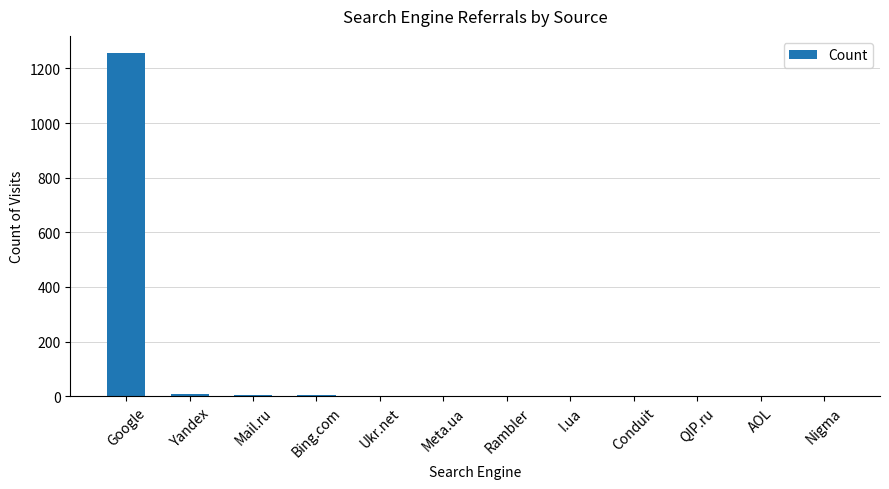

True or false: the data shows 1768 at Google.

False